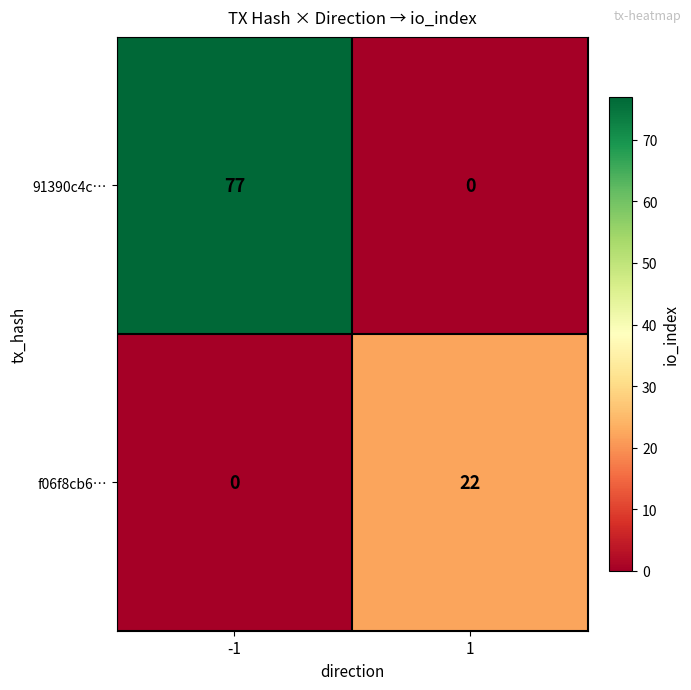

How many values in the f06f8cb6… series are below 22?

1